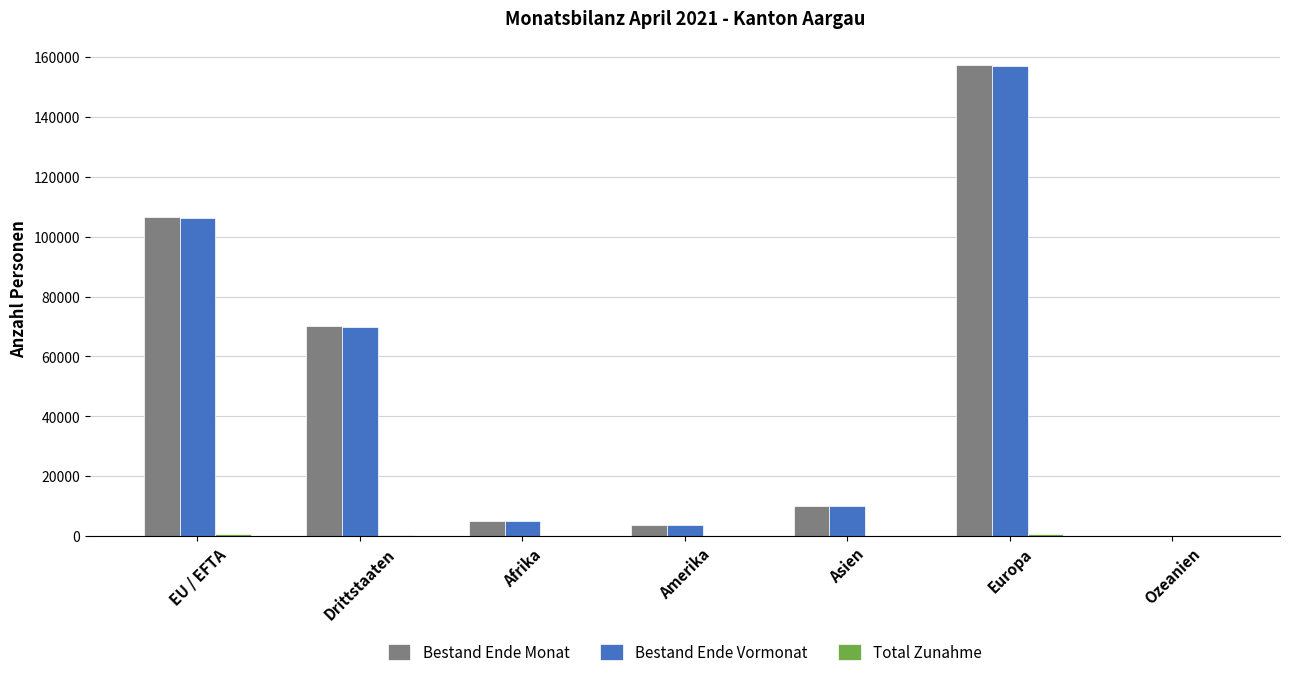

Are the bars horizontal?

No